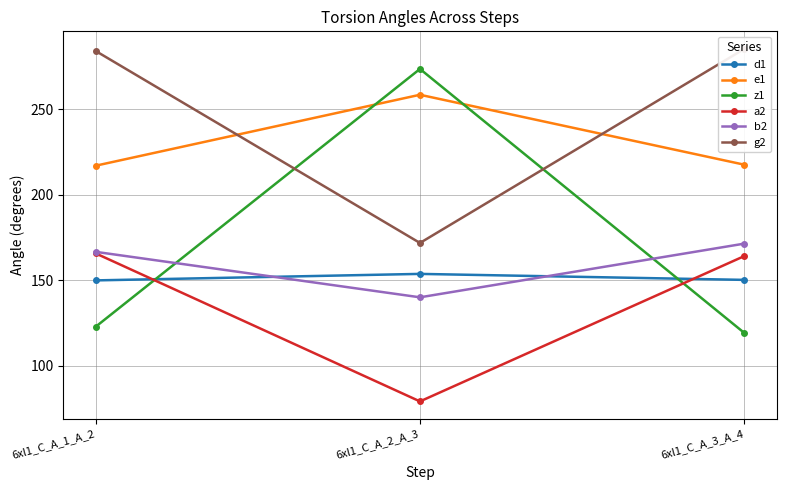

At which label is e1 closest to 237?

6xl1_C_A_3_A_4